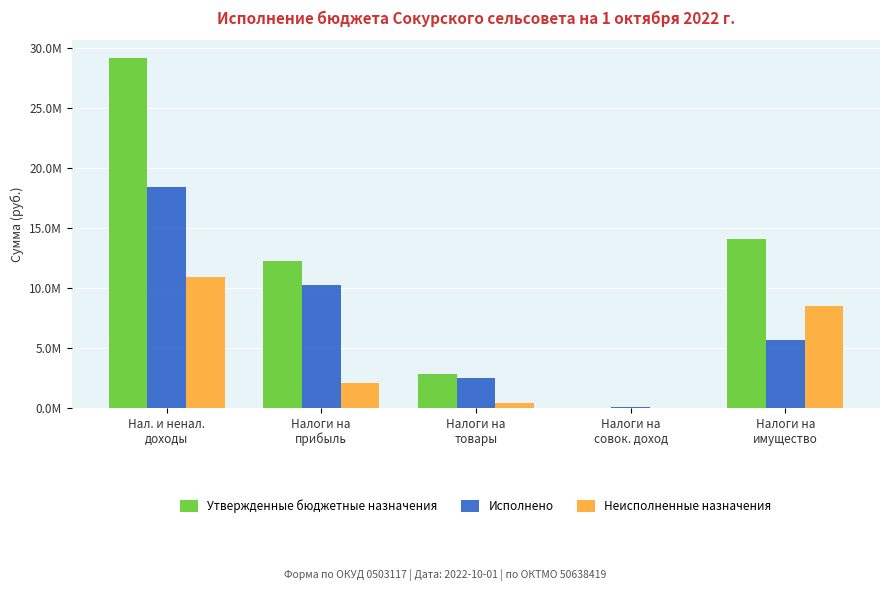

At which label is Неисполненные назначения closest to 5452285?

Налоги на
имущество